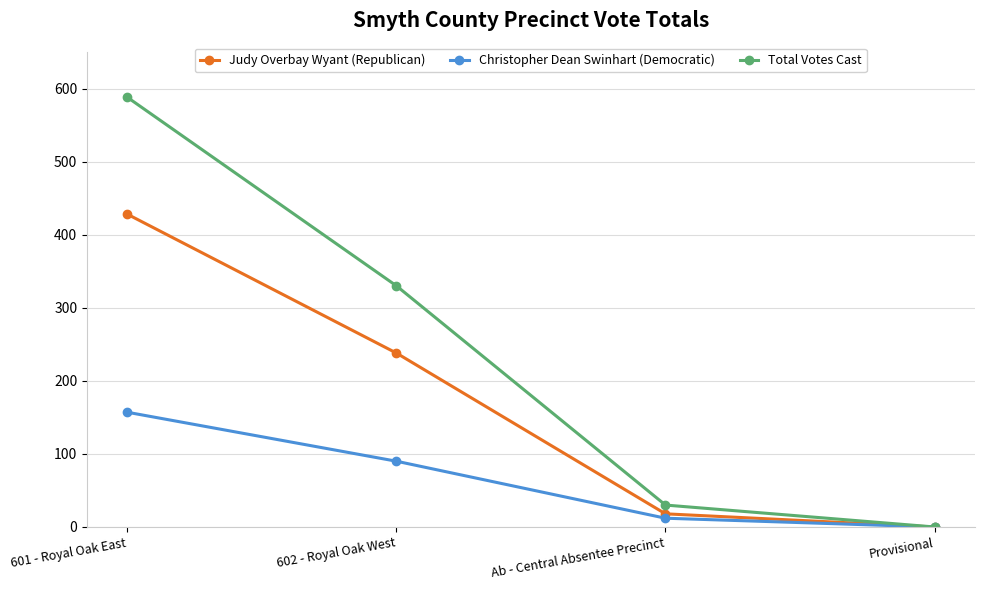

List the labels in order of Judy Overbay Wyant (Republican) value, smallest first.

Provisional, Ab - Central Absentee Precinct, 602 - Royal Oak West, 601 - Royal Oak East